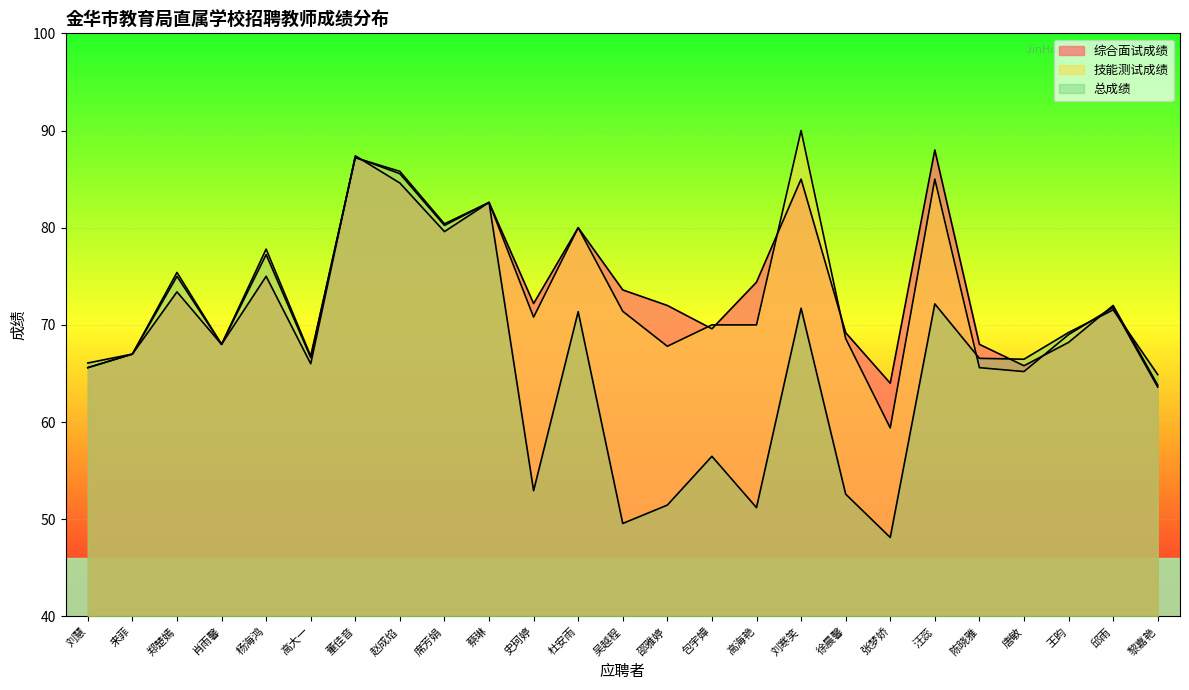

What are all the series names shown in the legend?

综合面试成绩, 技能测试成绩, 总成绩